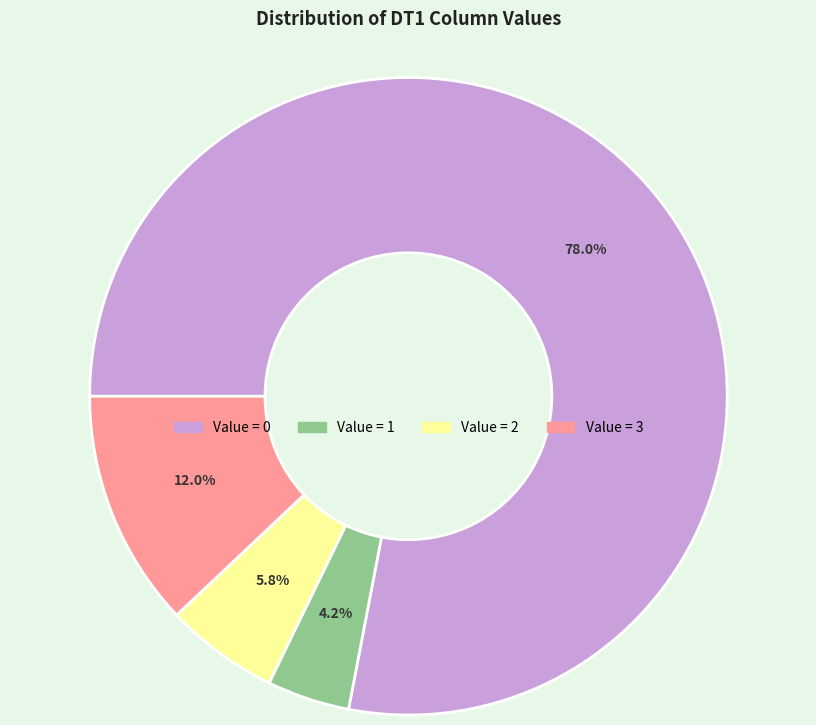

Does any single category account for the majority?

Yes